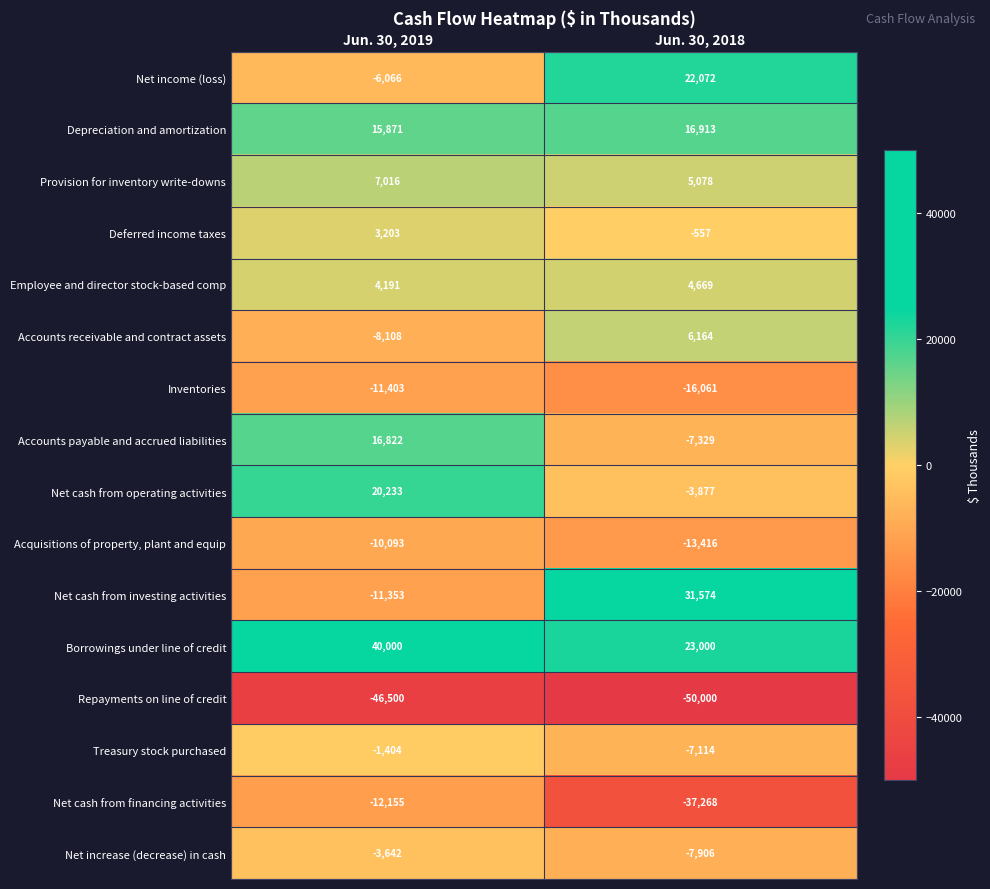

Rank the categories by Accounts payable and accrued liabilities value from lowest to highest.

Jun. 30, 2018, Jun. 30, 2019